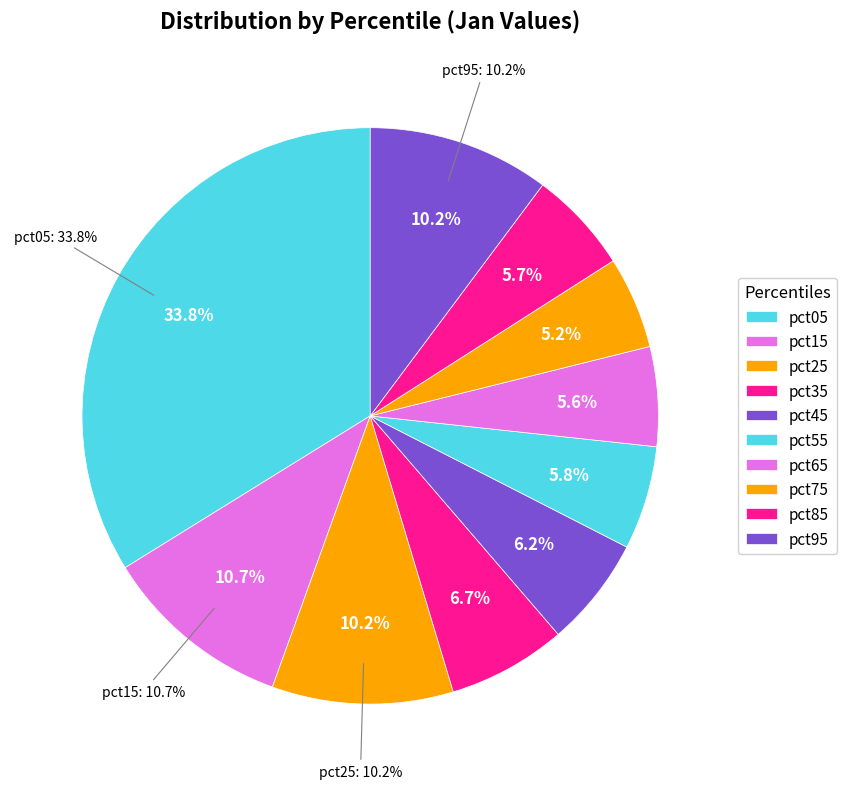

The pct05 slice represents 28% of the pie. True or false?

False